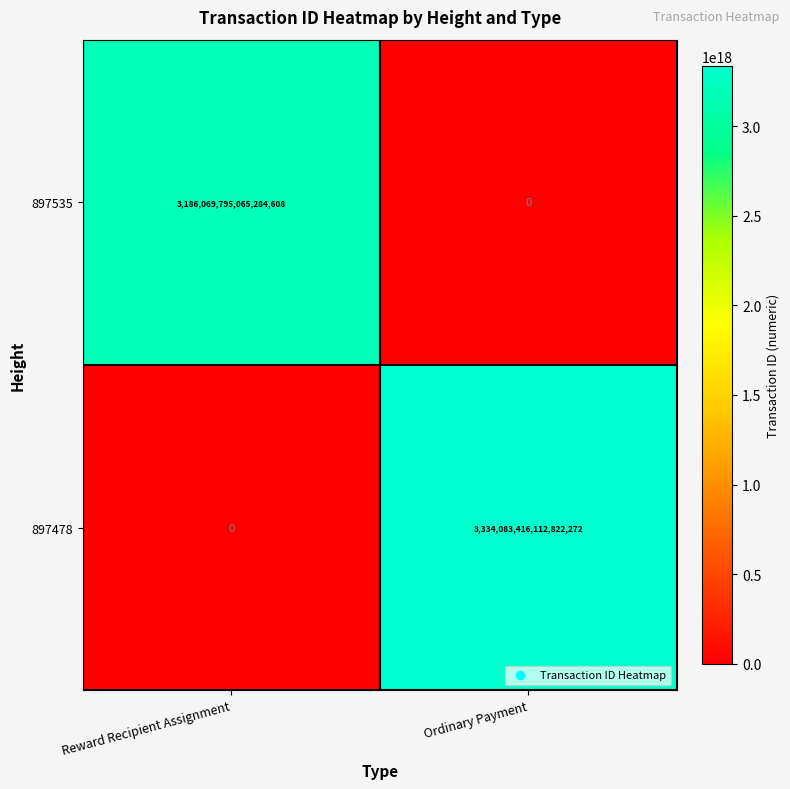

Where is 897478 nearest to the value 1667041708056411136?

Reward Recipient Assignment